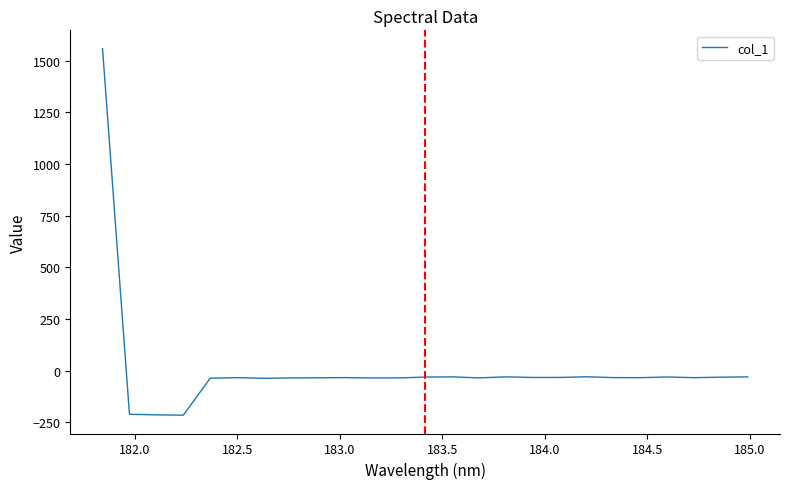

What is the maximum value shown in the chart?

1557.8